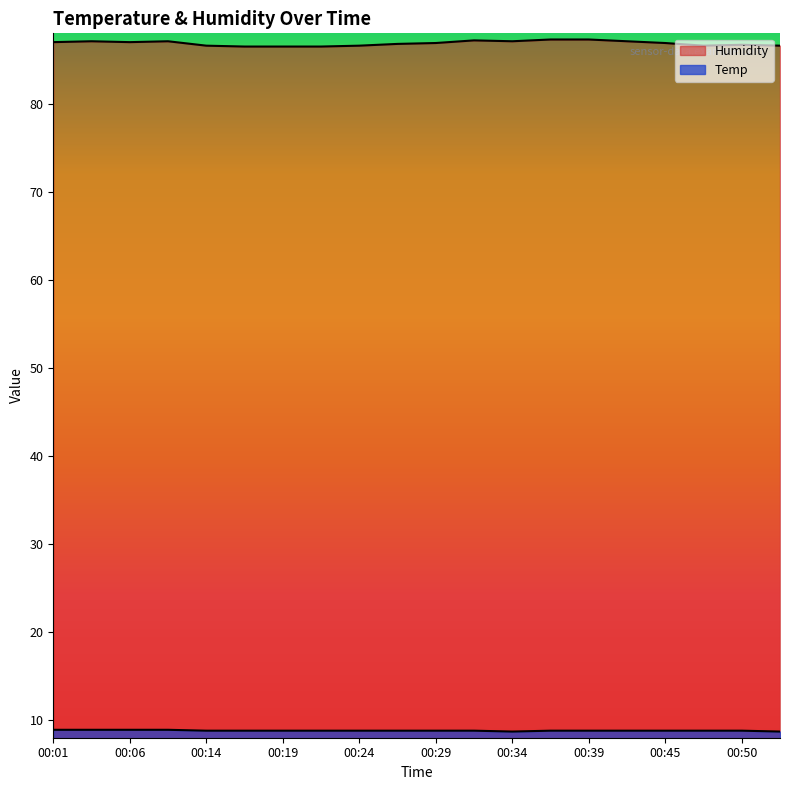

What is the difference between the second highest and second lowest values in the Temp series?

0.2